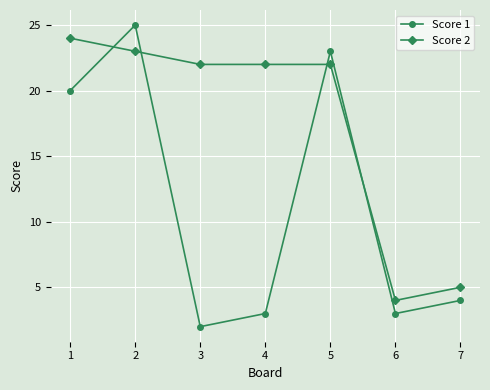

What is the average value of the Score 2 series?

17